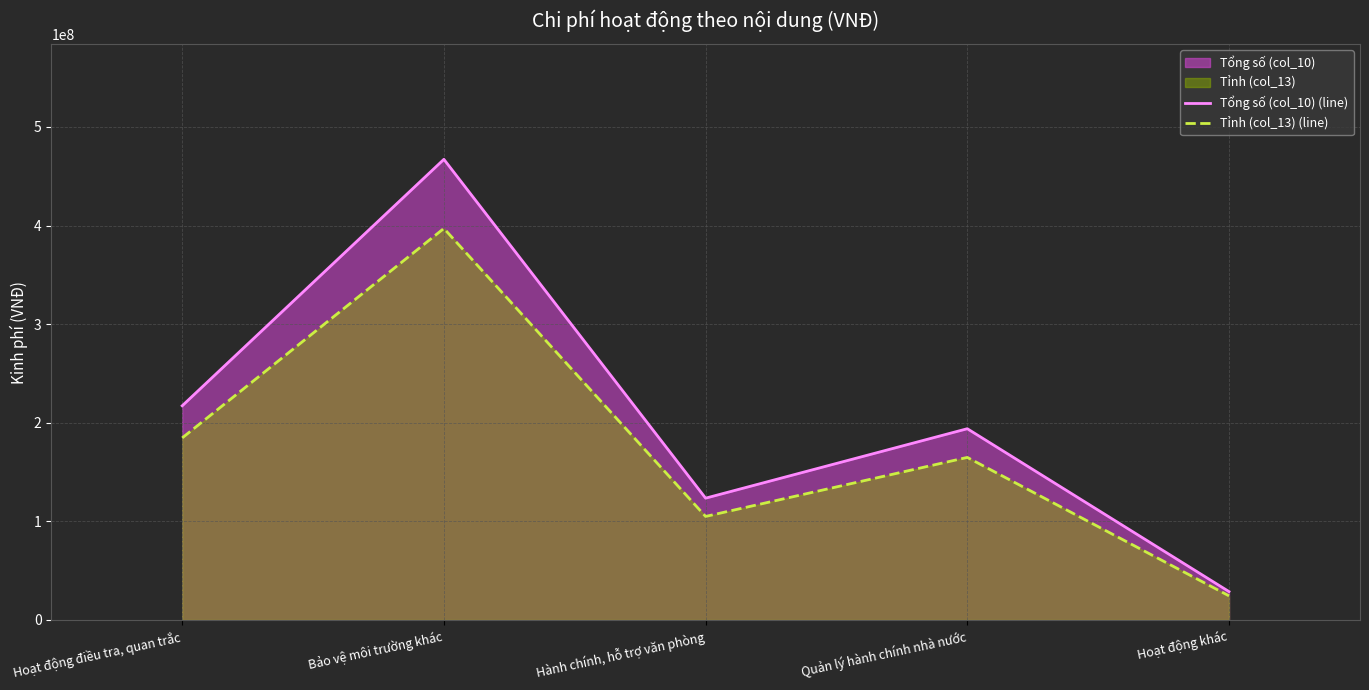

Reading left to right, transcribe all the data shown in this chart.

Tổng số (col_10) (line): Hoạt động điều tra, quan trắc=217213000.0	Bảo vệ môi trường khác=467154000.0	Hành chính, hỗ trợ văn phòng=123537400.0	Quản lý hành chính nhà nước=193964436.0	Hoạt động khác=28800000.0
Tỉnh (col_13) (line): Hoạt động điều tra, quan trắc=184631050.0	Bảo vệ môi trường khác=397080900.0	Hành chính, hỗ trợ văn phòng=105006790.0	Quản lý hành chính nhà nước=164869770.6	Hoạt động khác=24480000.0